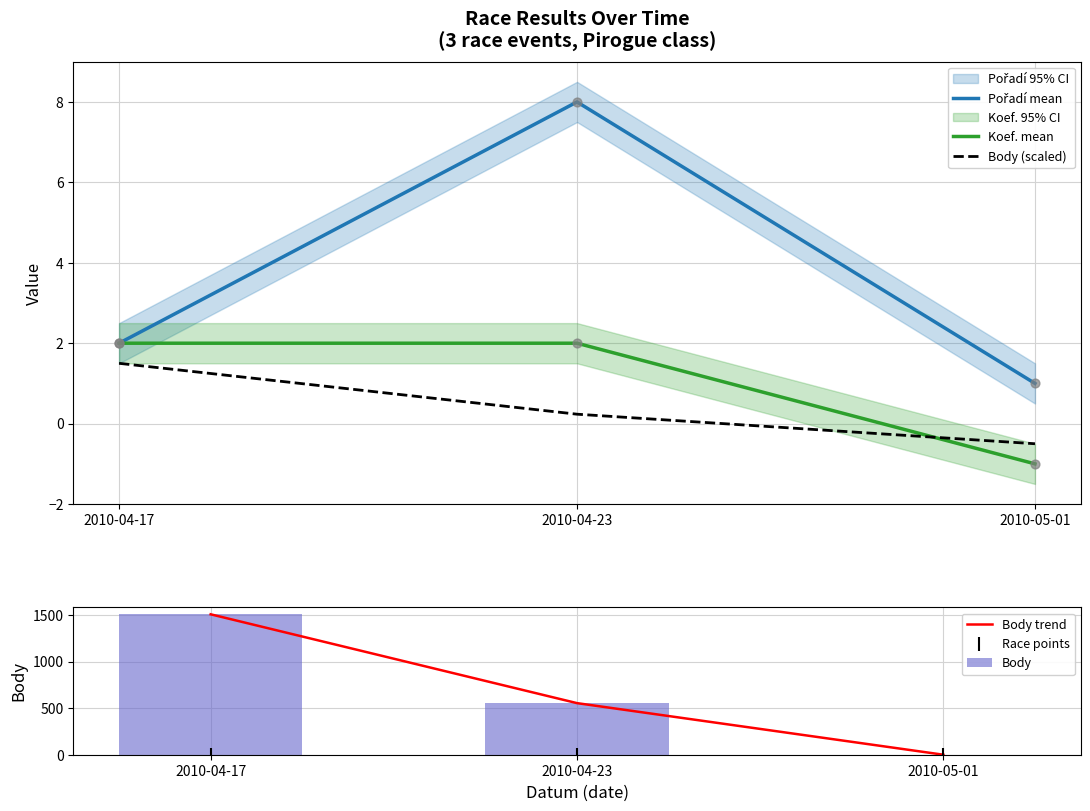

Which series has the largest Y range (max minus min)?

Body trend